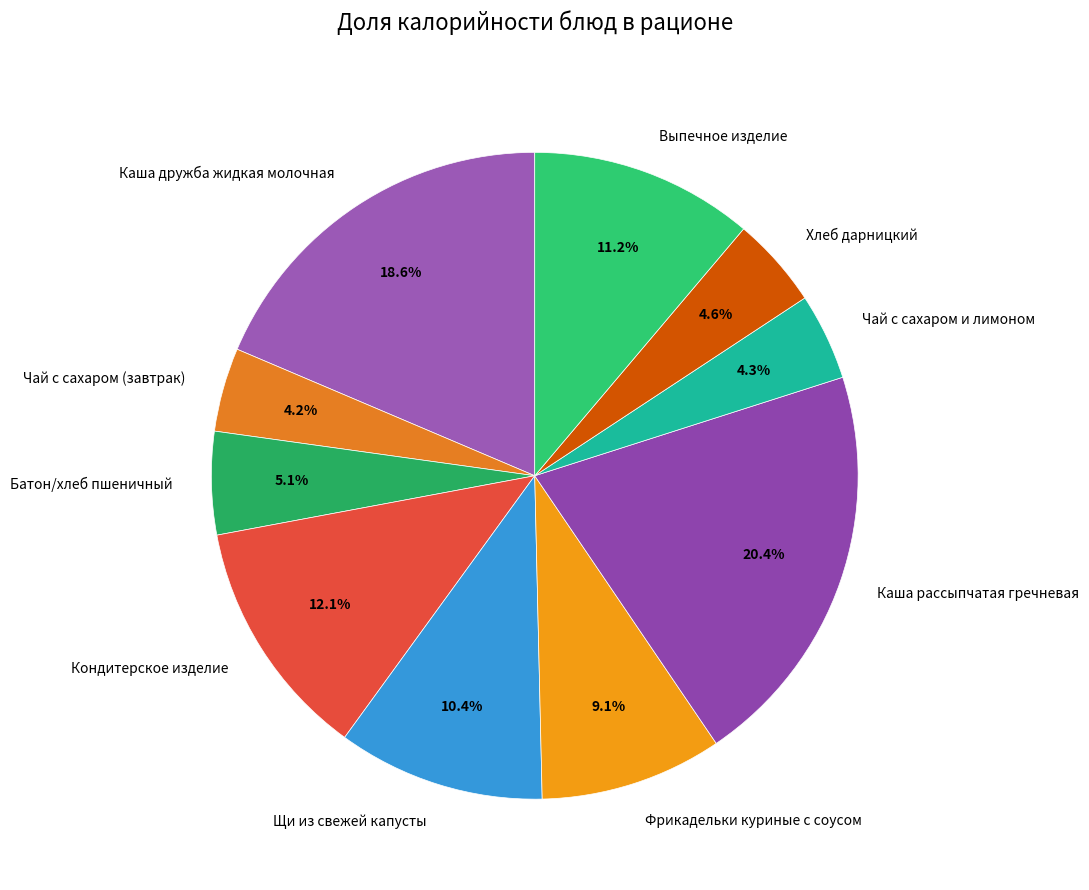

Combined, do Щи из свежей капусты and Батон/хлеб пшеничный account for over 50%?

No